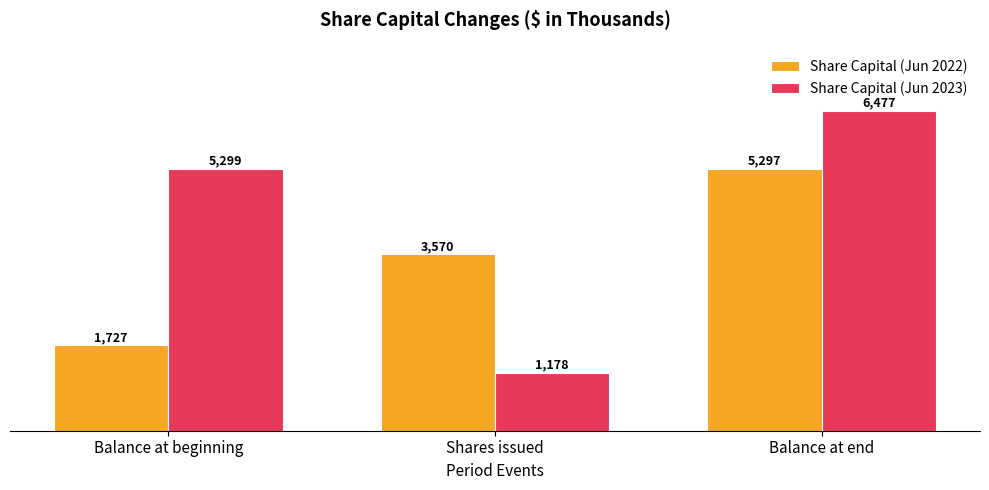

At which label is Share Capital (Jun 2023) closest to 3827?

Balance at beginning